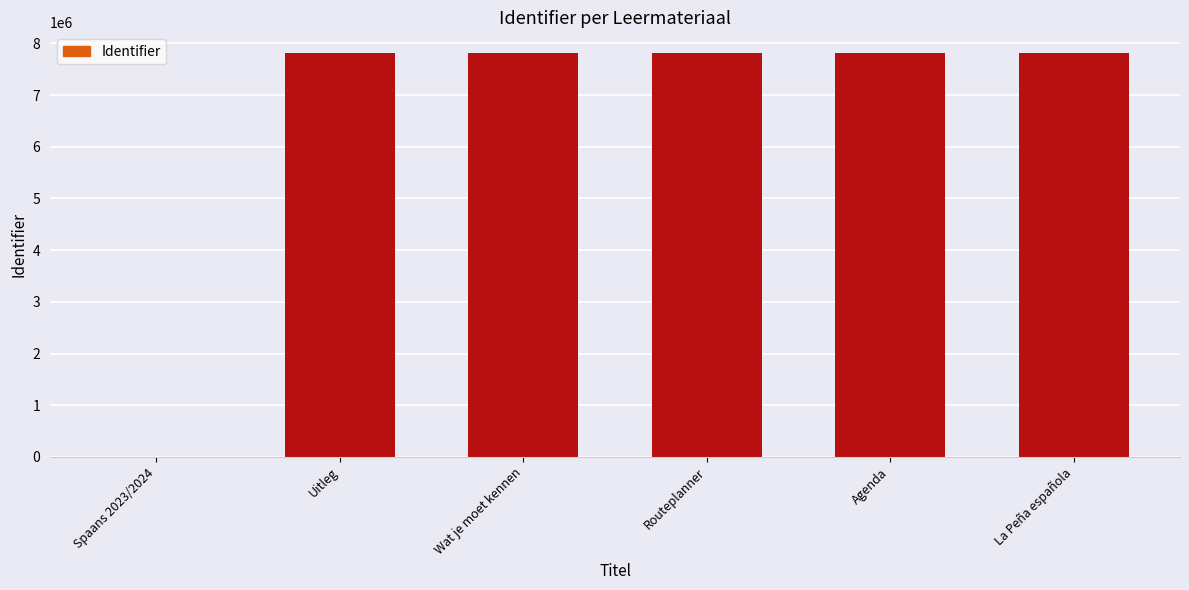

What is the greatest value displayed?

7824350